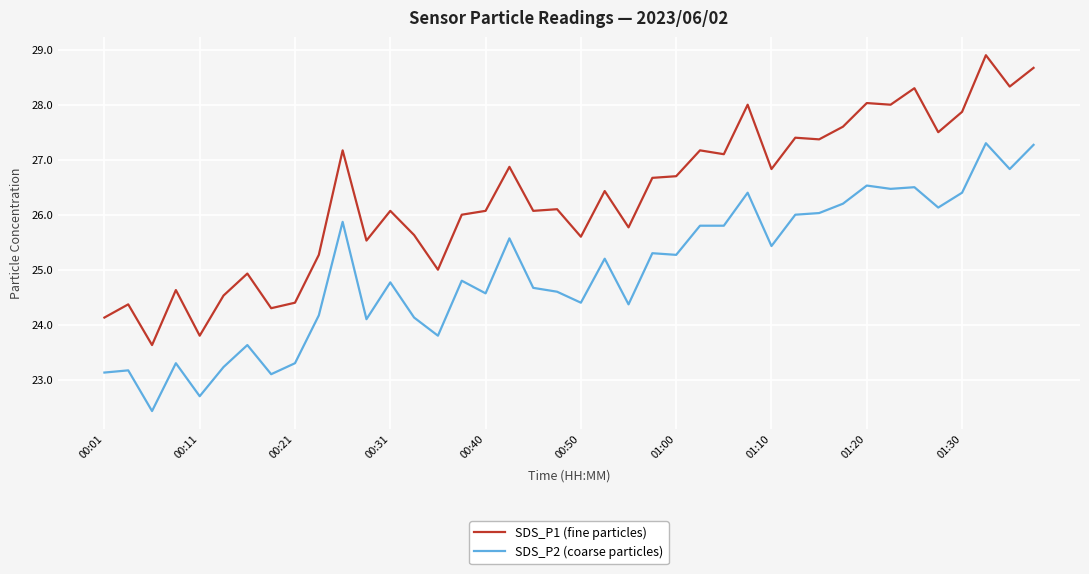

Which series has the largest total across all categories?

SDS_P1 (fine particles)